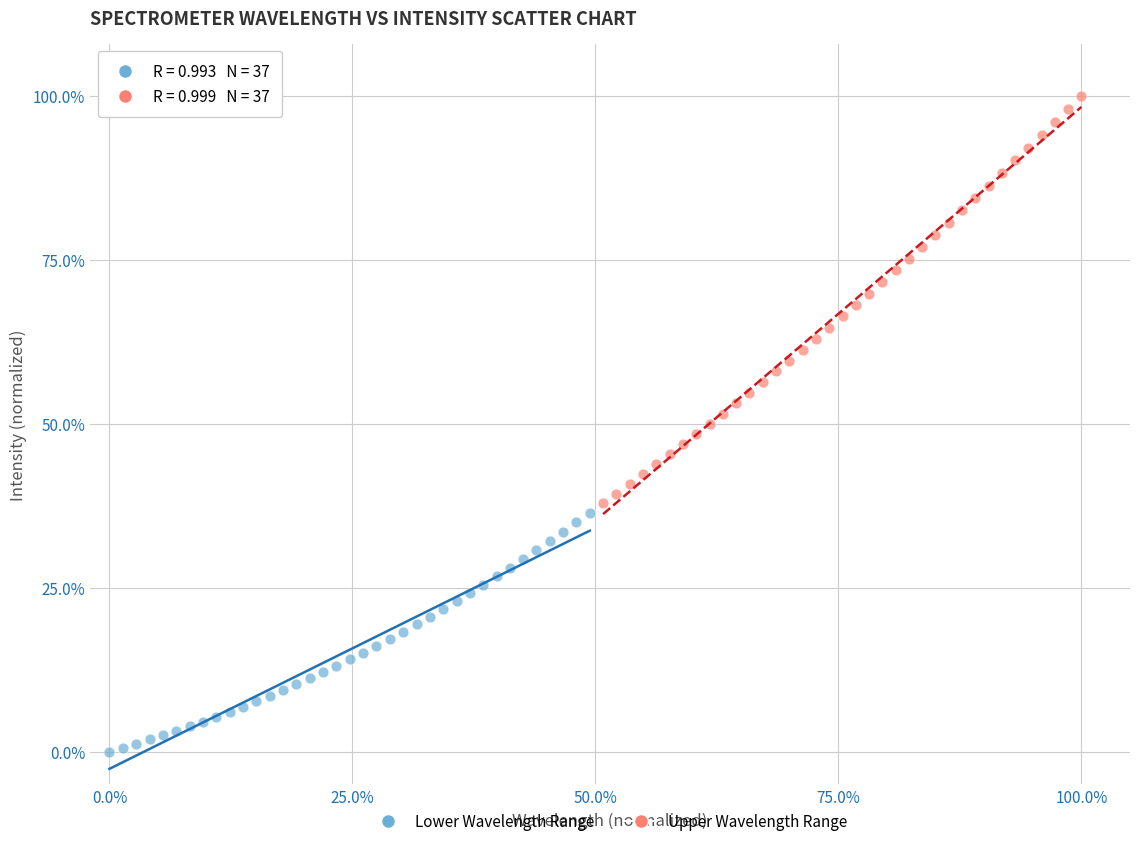

What are all the series names shown in the legend?

Lower Wavelength Range, Upper Wavelength Range